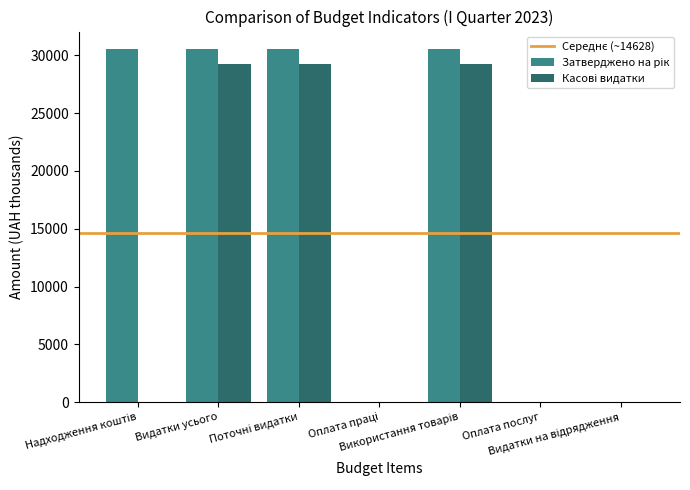

What is the label of the 6th bar from the left?

Оплата послуг